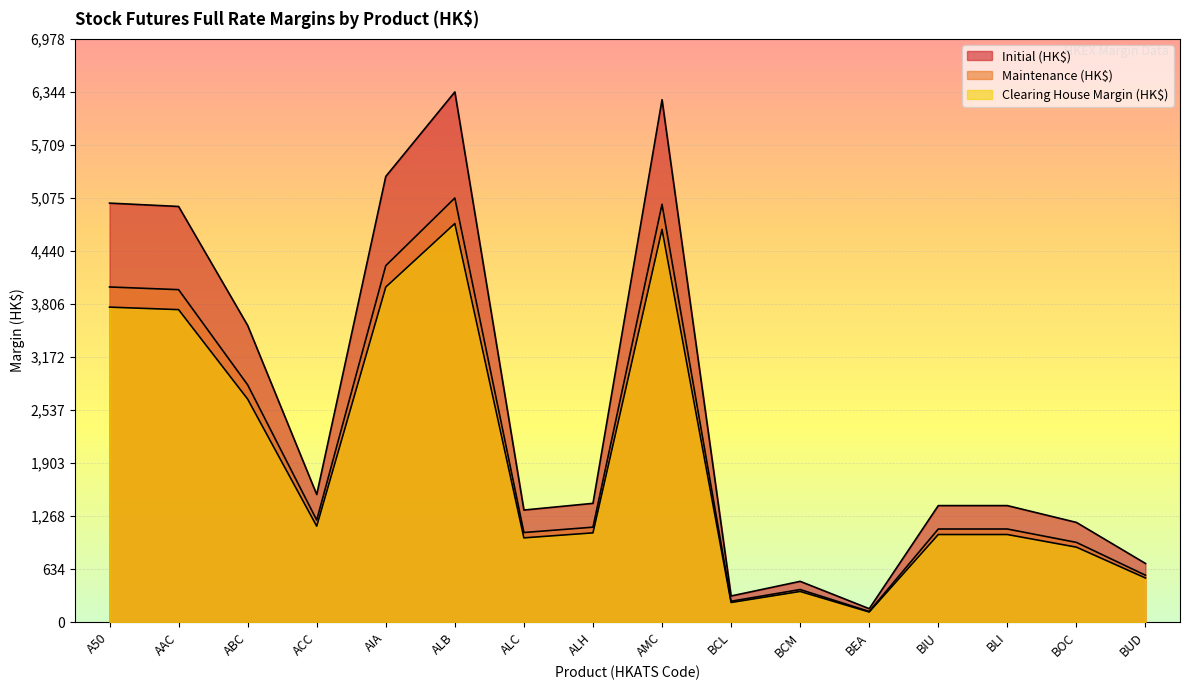

At how many categories does at least one series exceed 3457?

6